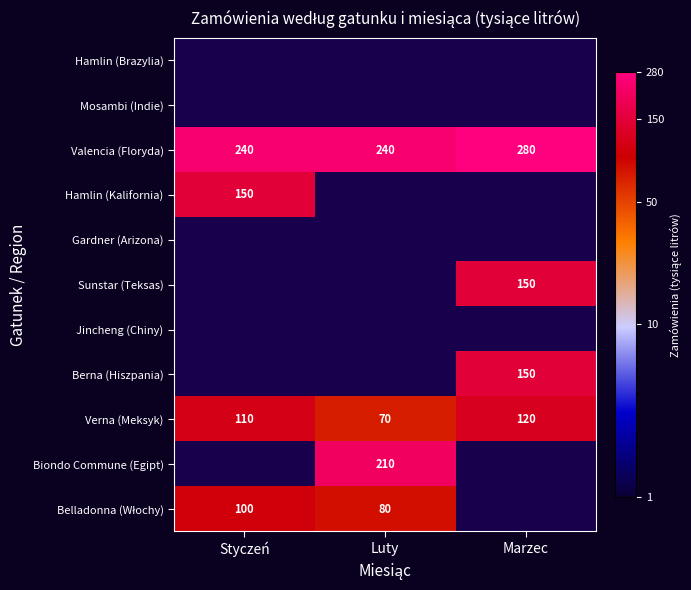

What is the average value of the Verna (Meksyk) series?

100.0